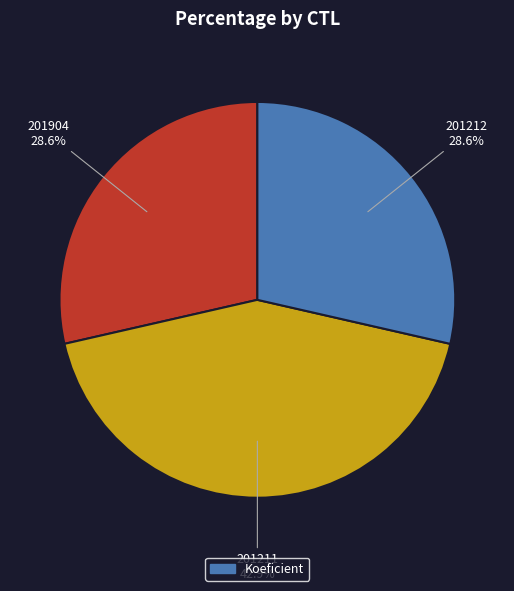

Does any single category account for the majority?

No